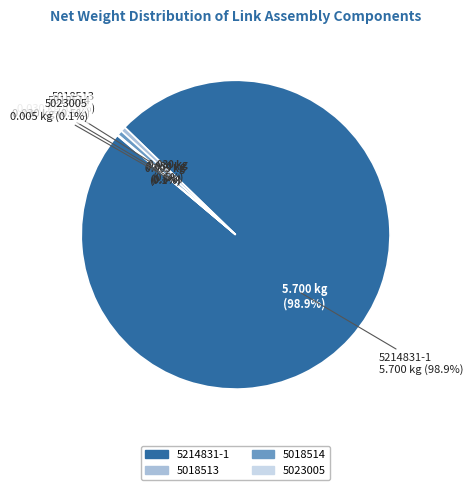

To the nearest percent, what is the combined percentage of 5214831-1 and 5023005?

99%